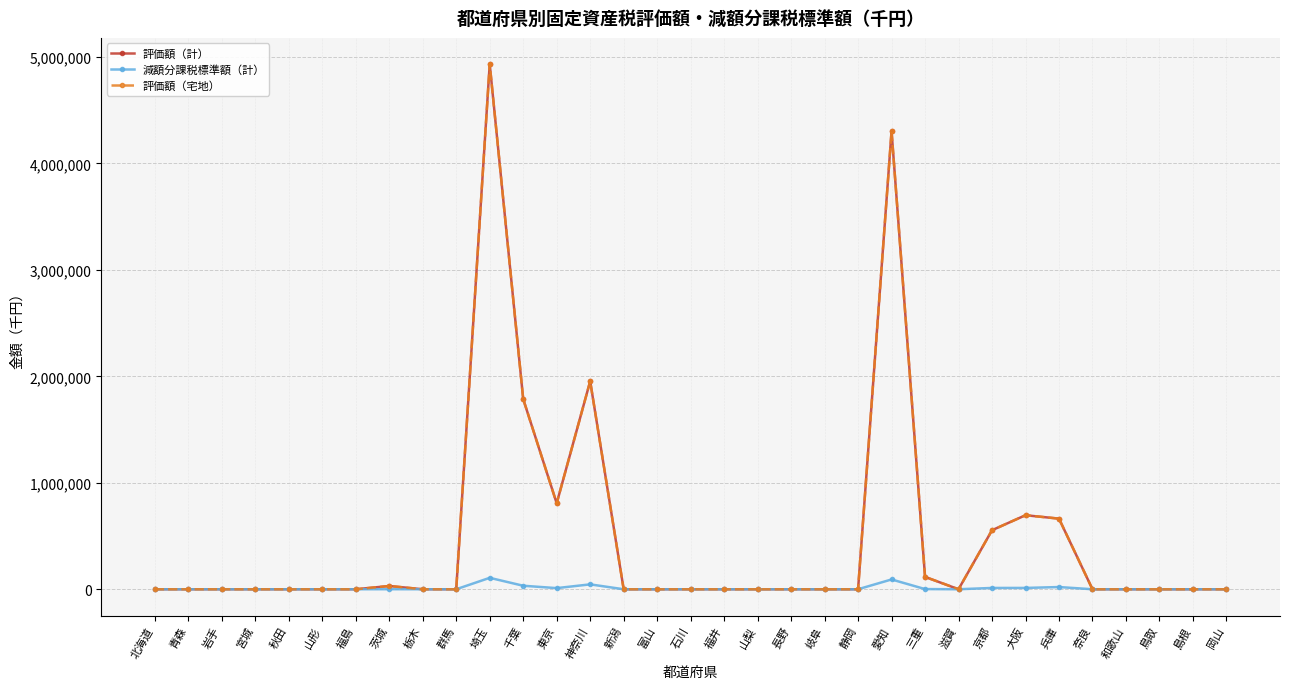

What is the sum of the 評価額（計） values at 埼玉 and 千葉?

6717949